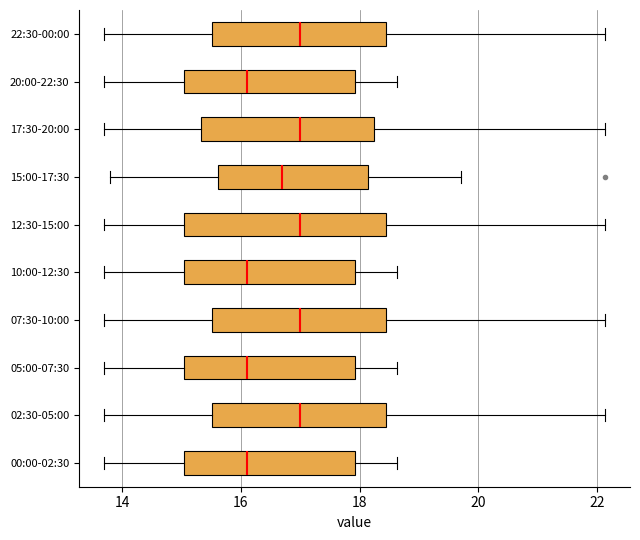

Where does the left whisker of the box for 12:30-15:00 end on the x-axis? The values are not printed on the chart, so give them approximately, as read against the axis.

13.8